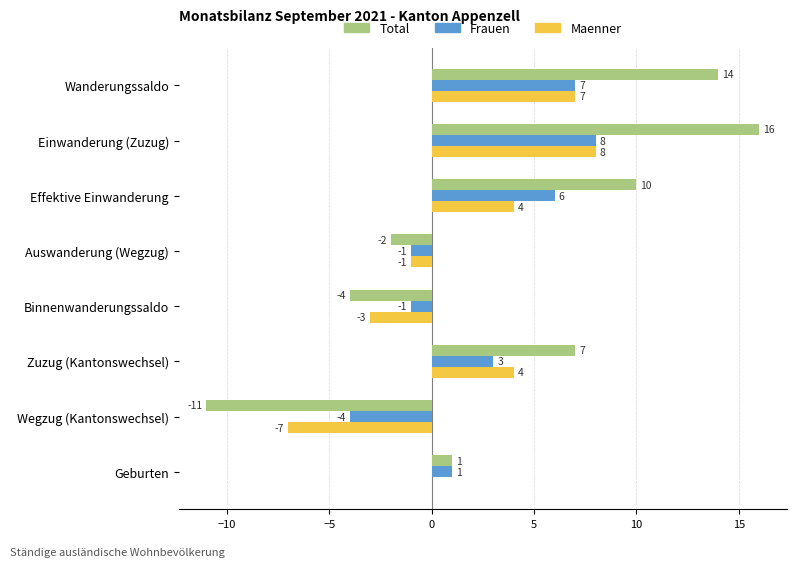

What is the sum of all Frauen values?

19